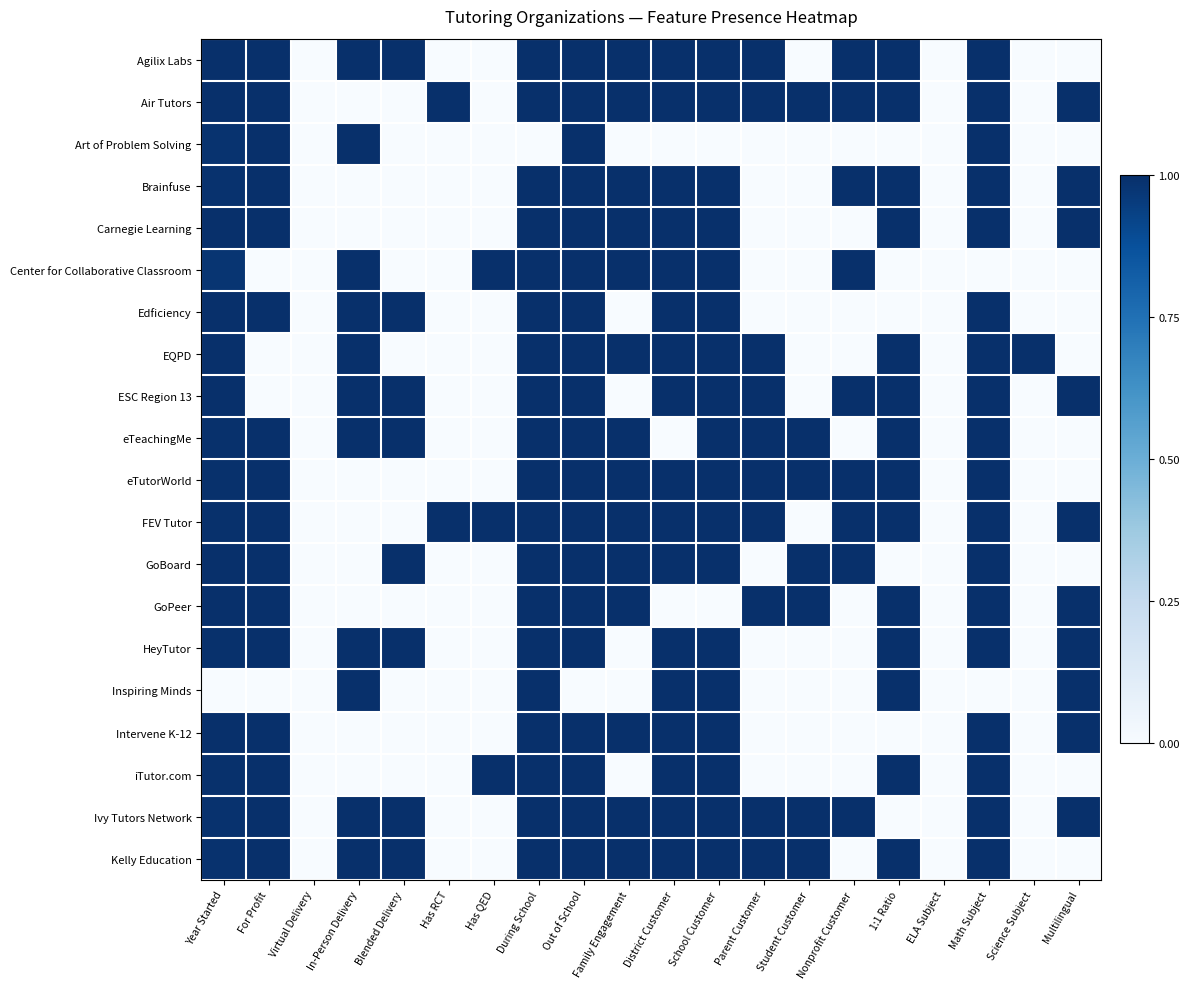

Between Family Engagement and District Customer, which is larger?

Family Engagement